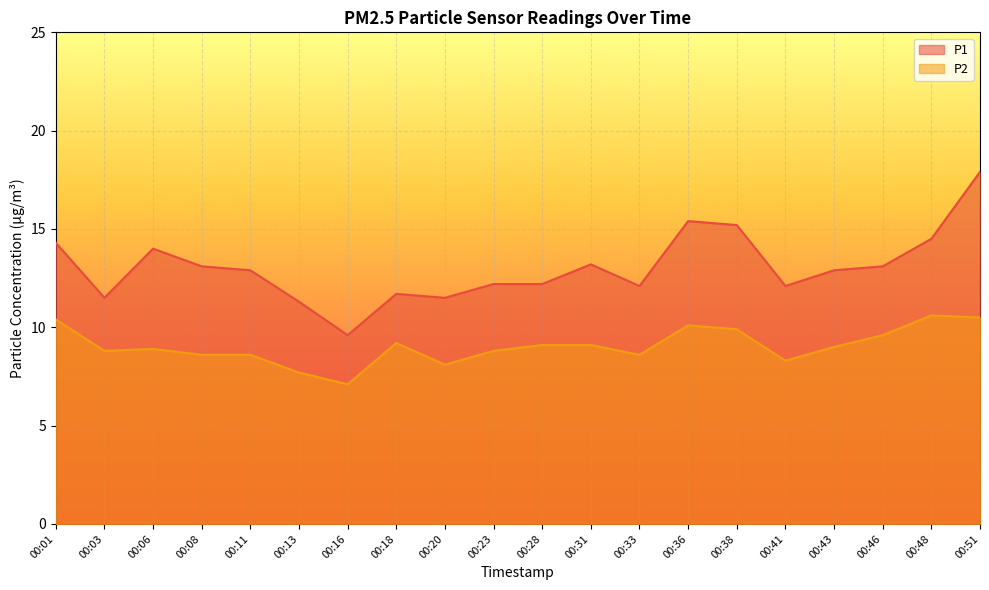

How many values in the P2 series are below 9?

10